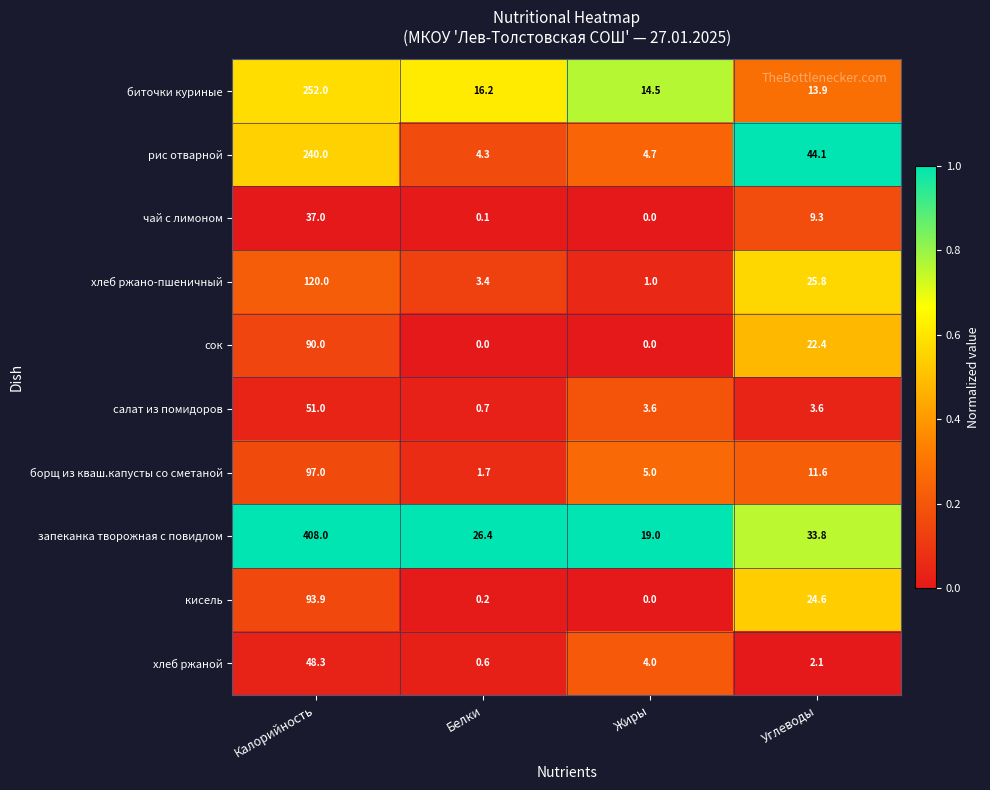

What is the total value across all series at Жиры?

51.8